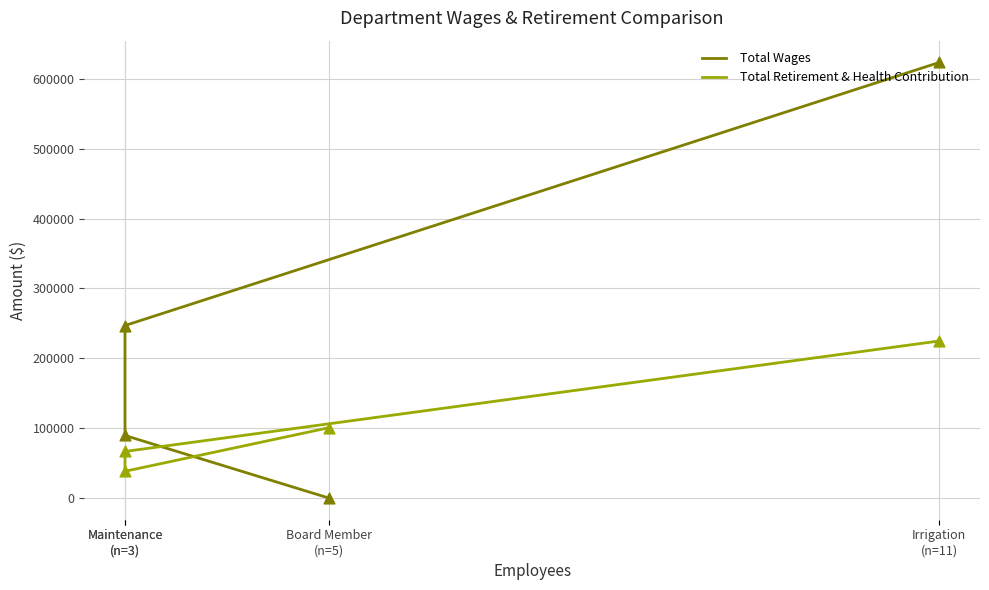

At how many categories does at least one series exceed 187018?

2